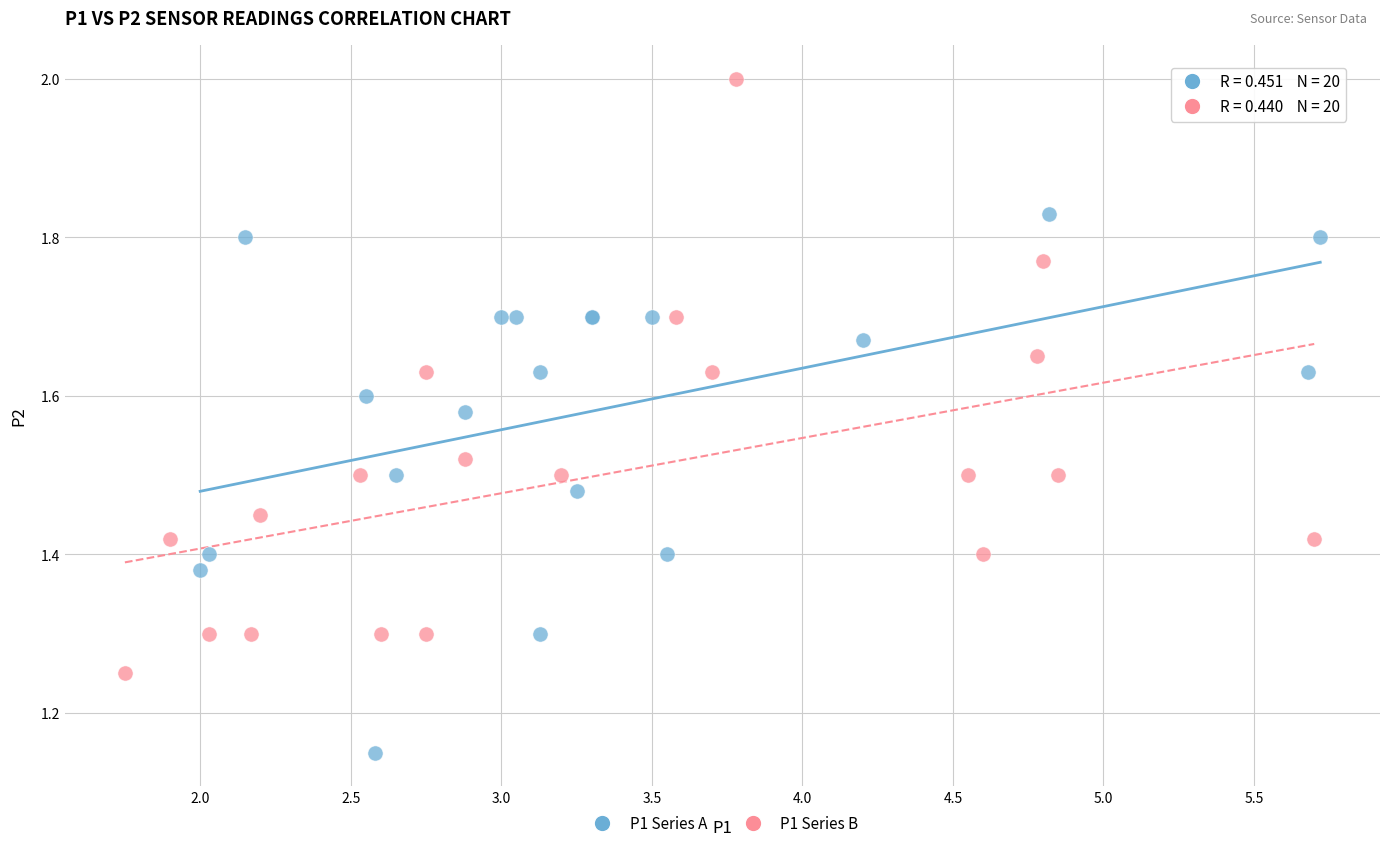

Which series has the largest Y range (max minus min)?

P1 Series B